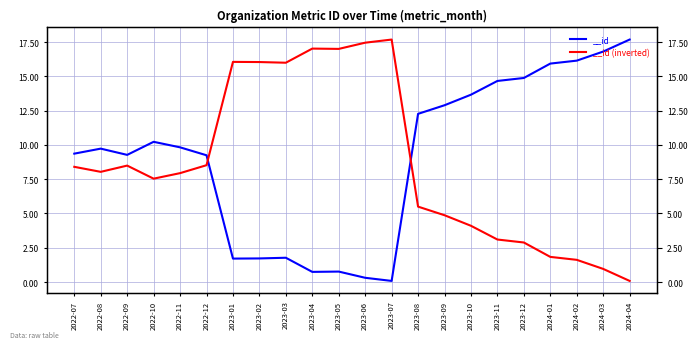

What is the label of the 4th point from the right?

2024-01